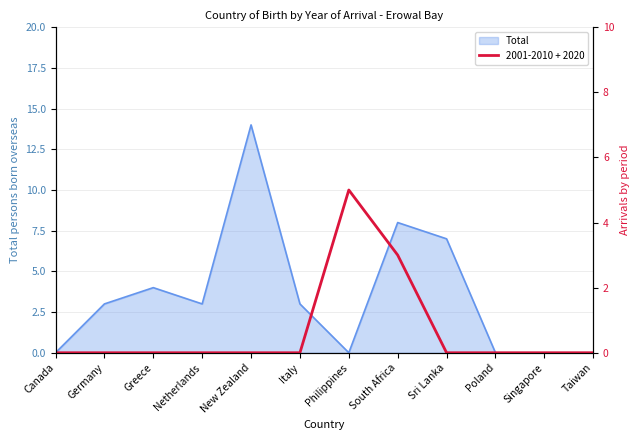

What is the label of the 3rd point from the left?

Greece